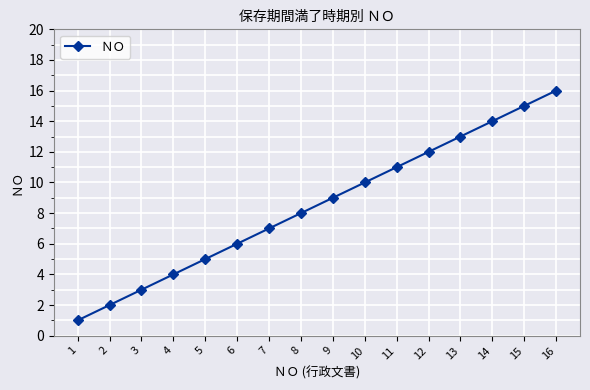

Reading right to left, transcribe all the data shown in this chart.

16	15	14	13	12	11	10	9	8	7	6	5	4	3	2	1